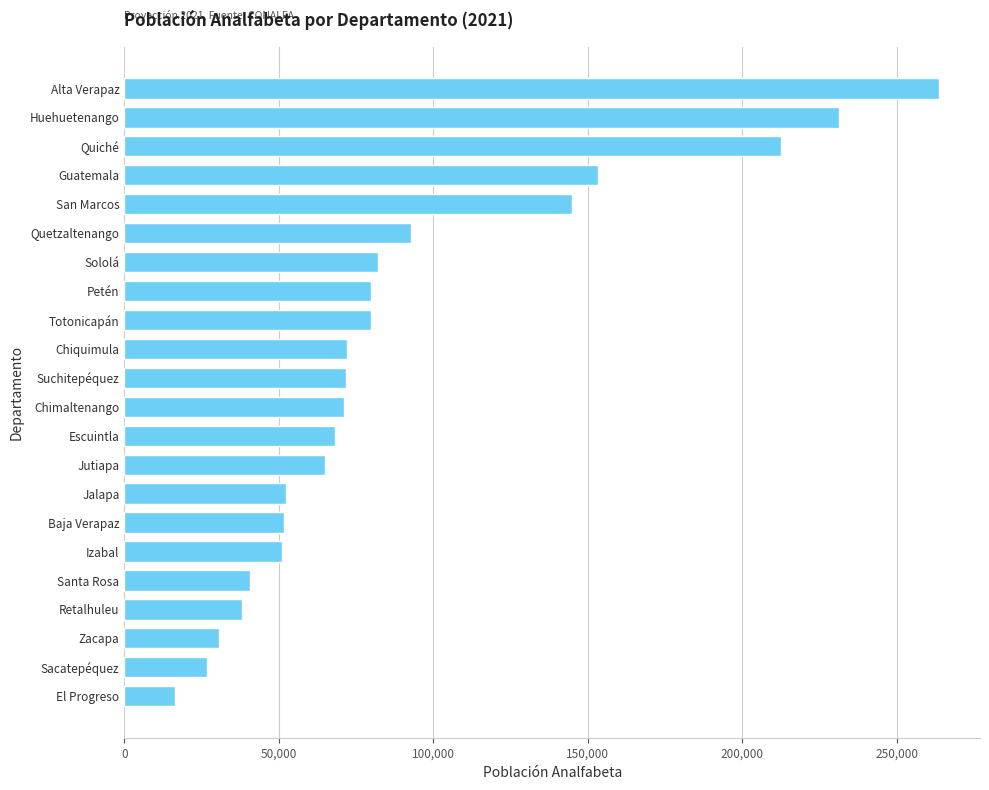

What is the sum of all values?

1996673